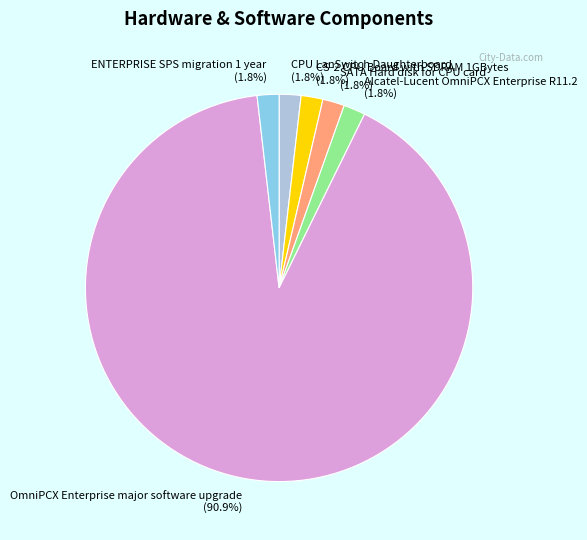

Which category has the biggest portion of the pie?

OmniPCX Enterprise major software upgrade